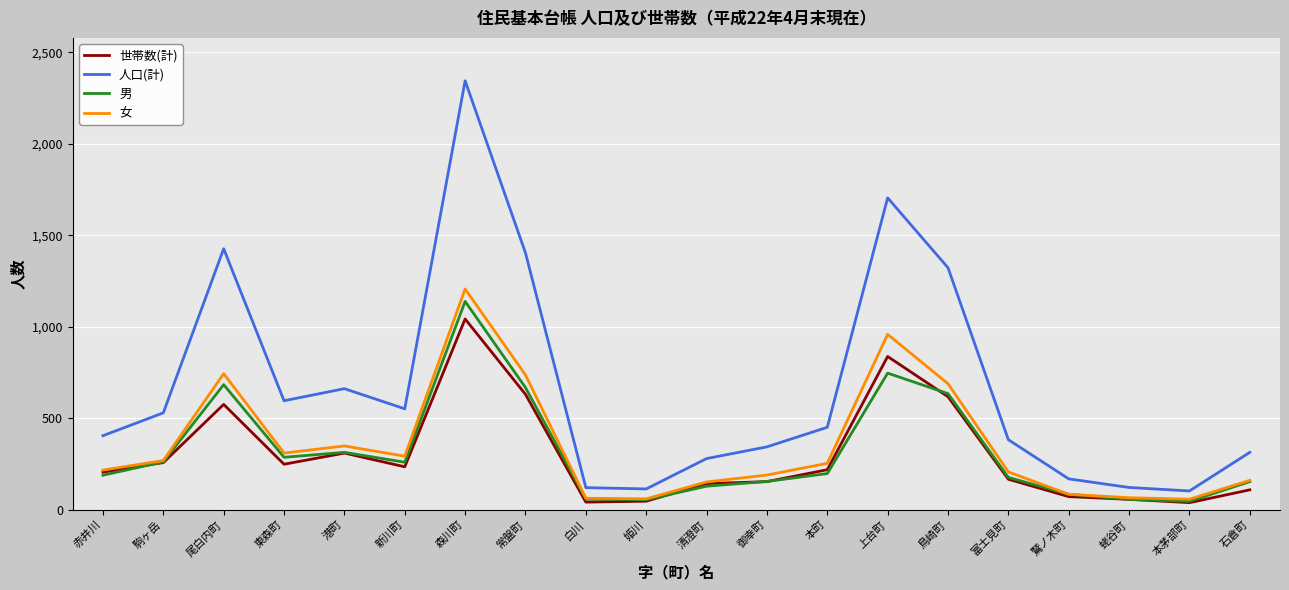

Which series has the largest range (max minus min)?

人口(計)